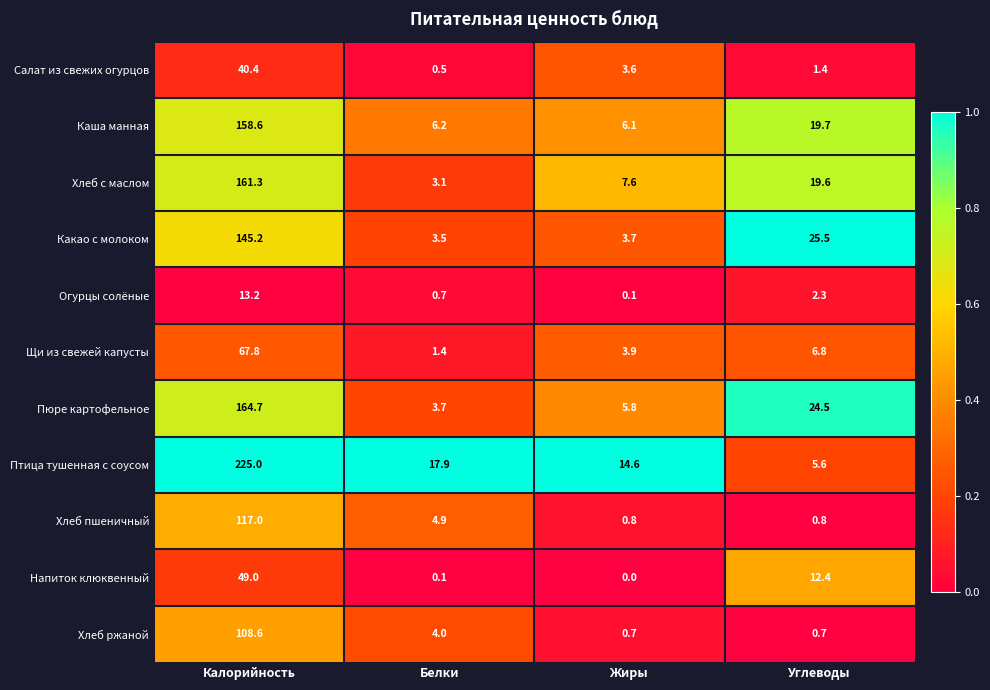

What is the approximate value of Хлеб с маслом at Калорийность?

161.3